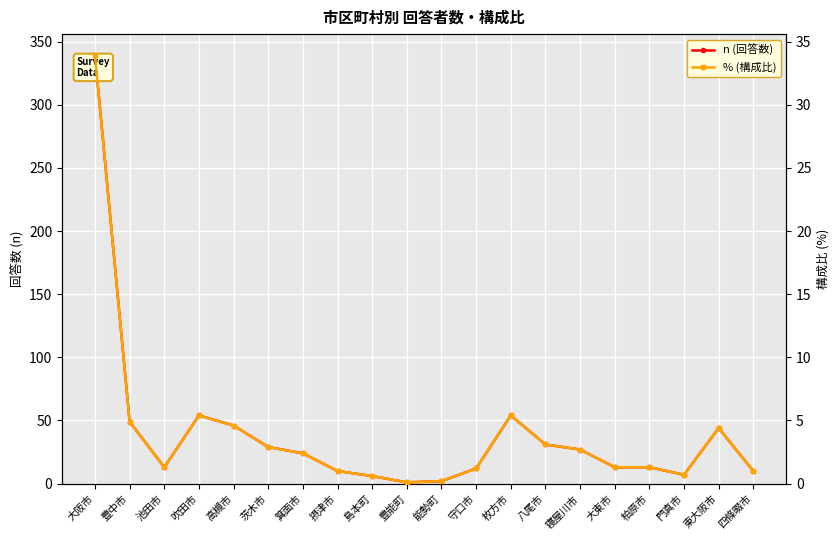

At which category is the sum across all series the highest?

大阪市